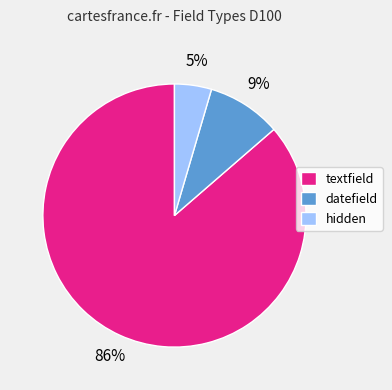

What percentage is the datefield slice, to the nearest percent?

9%